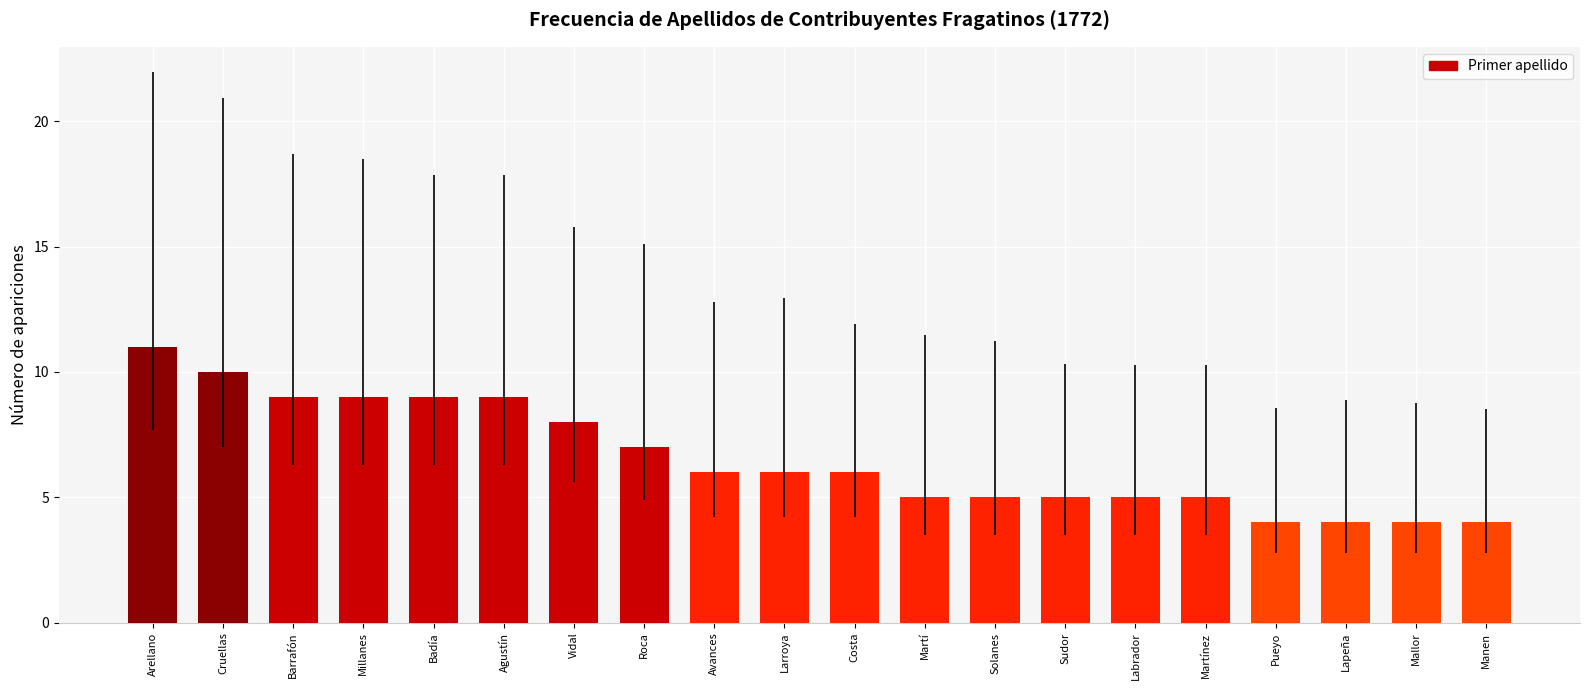

Where is the data nearest to the value 7?

Roca